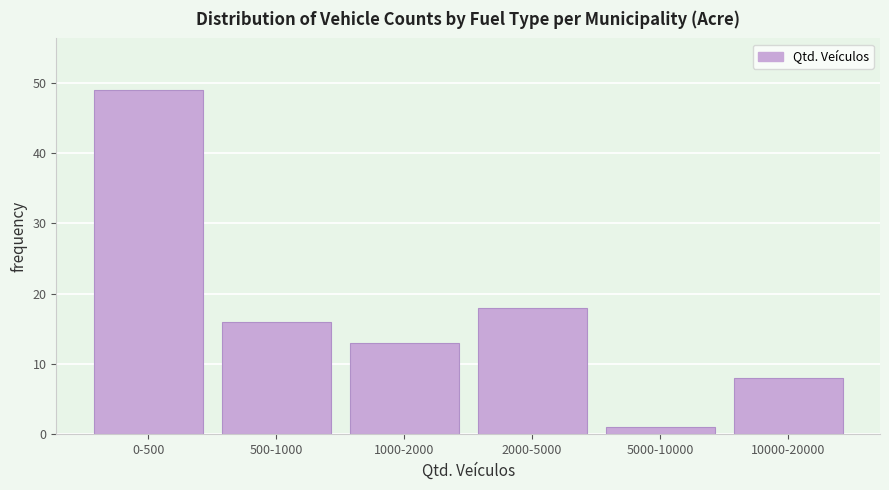

Reading right to left, transcribe all the data shown in this chart.

10000-20000=8	5000-10000=1	2000-5000=18	1000-2000=13	500-1000=16	0-500=49